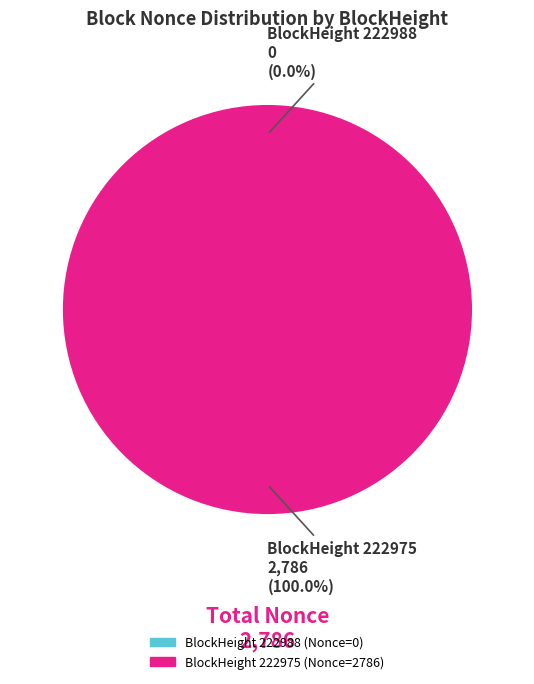

What percentage is the 222975 slice, to the nearest percent?

100%